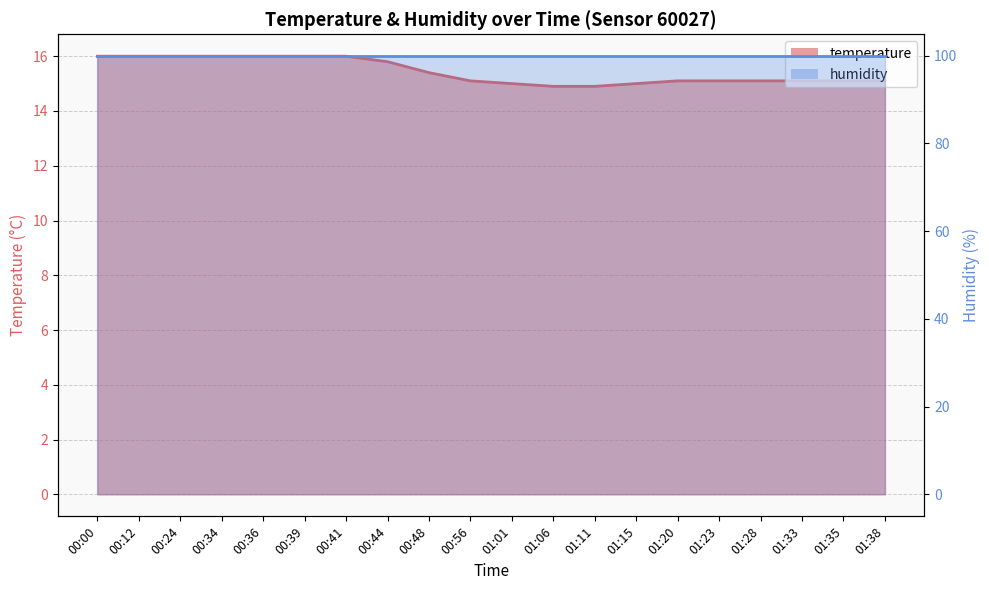

Which has a higher value, 00:24 or 00:00?

00:24